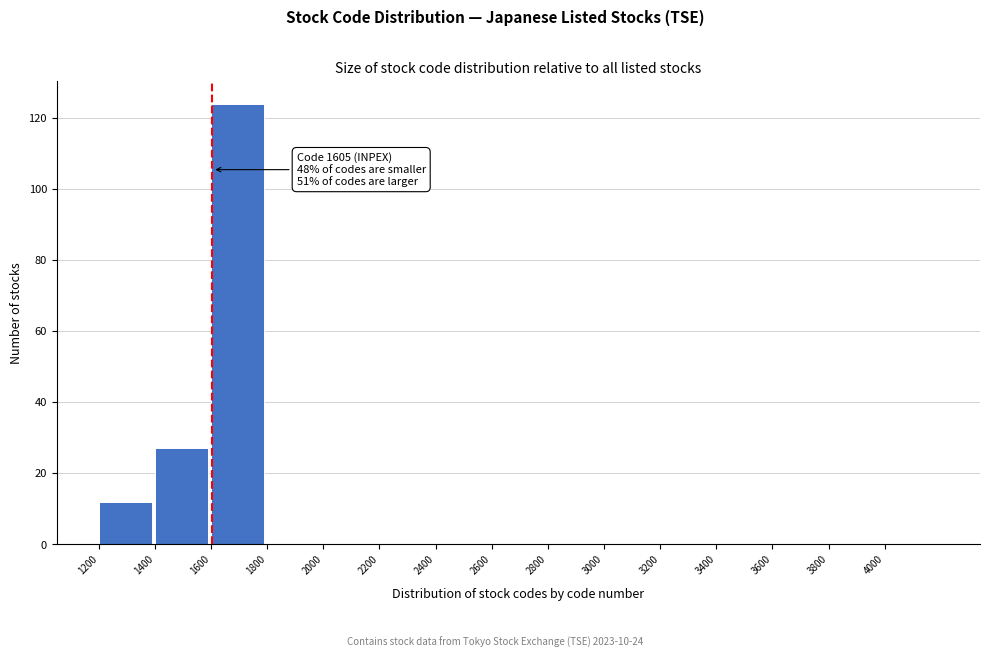

Over which range of the x-axis is the bar tallest?

1600 to 1800